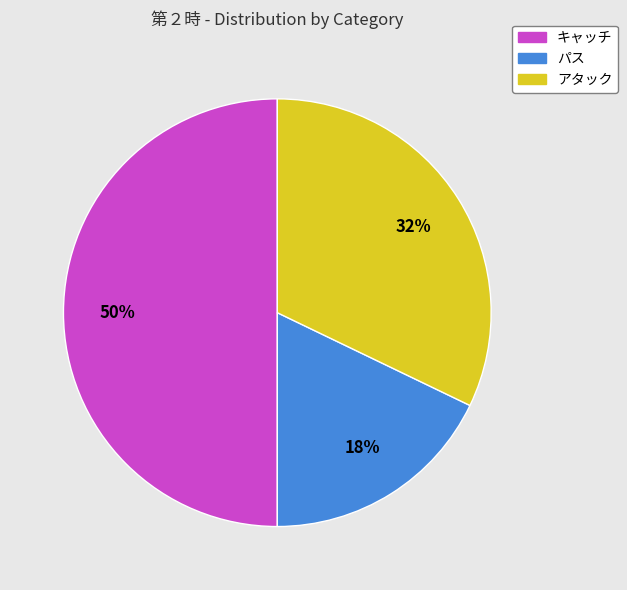

To the nearest percent, what is the difference between the largest and smallest slice percentages?

32%